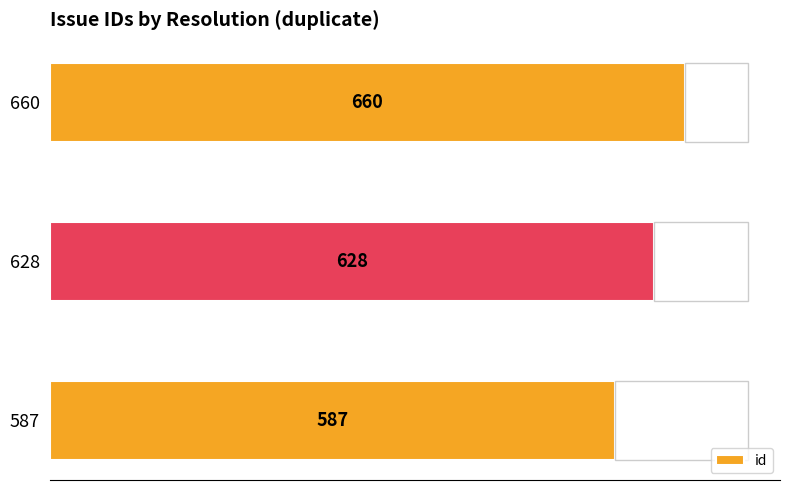

Rank the categories by id value from lowest to highest.

587, 628, 660